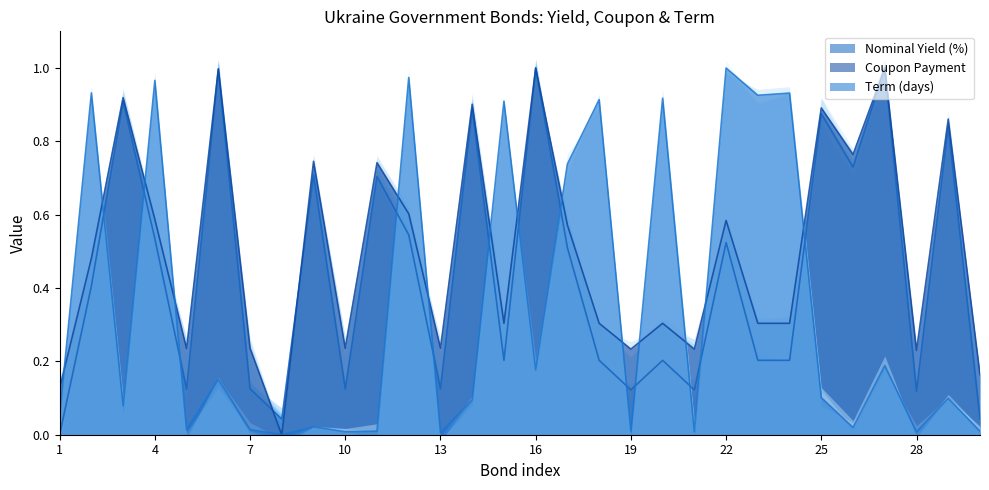

What is the difference between the maximum and second lowest values in the Term (days) series?

1.0